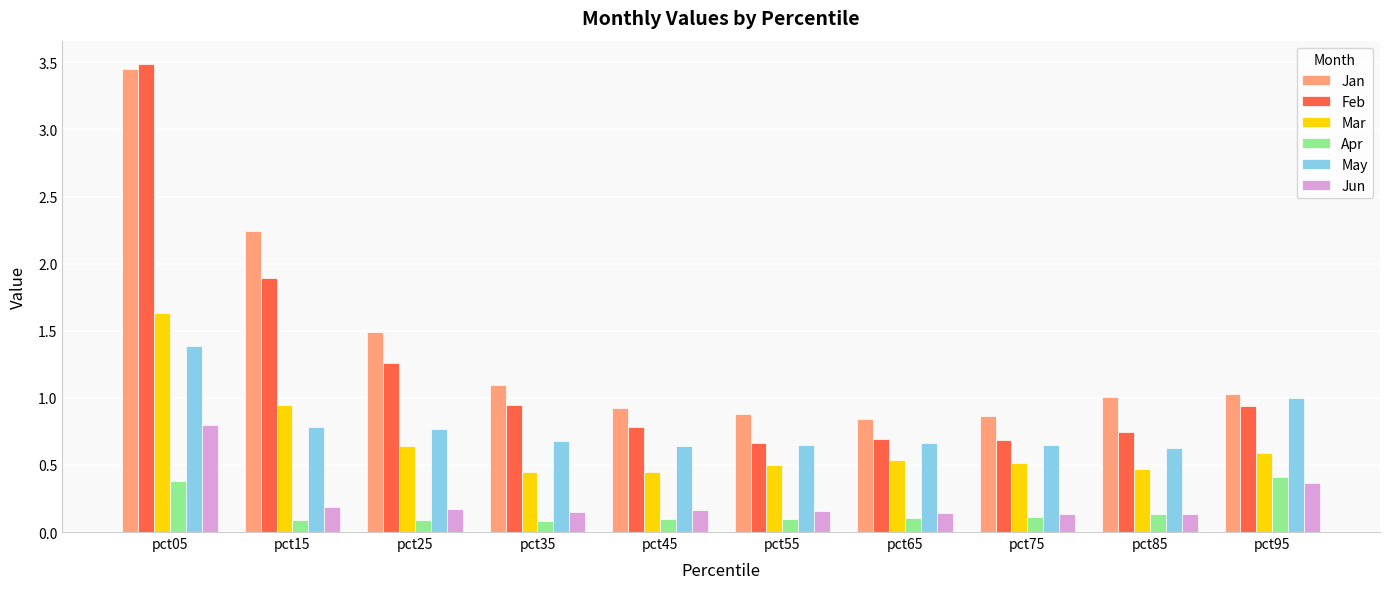

Which series changed the most between pct15 and pct35?

Jan